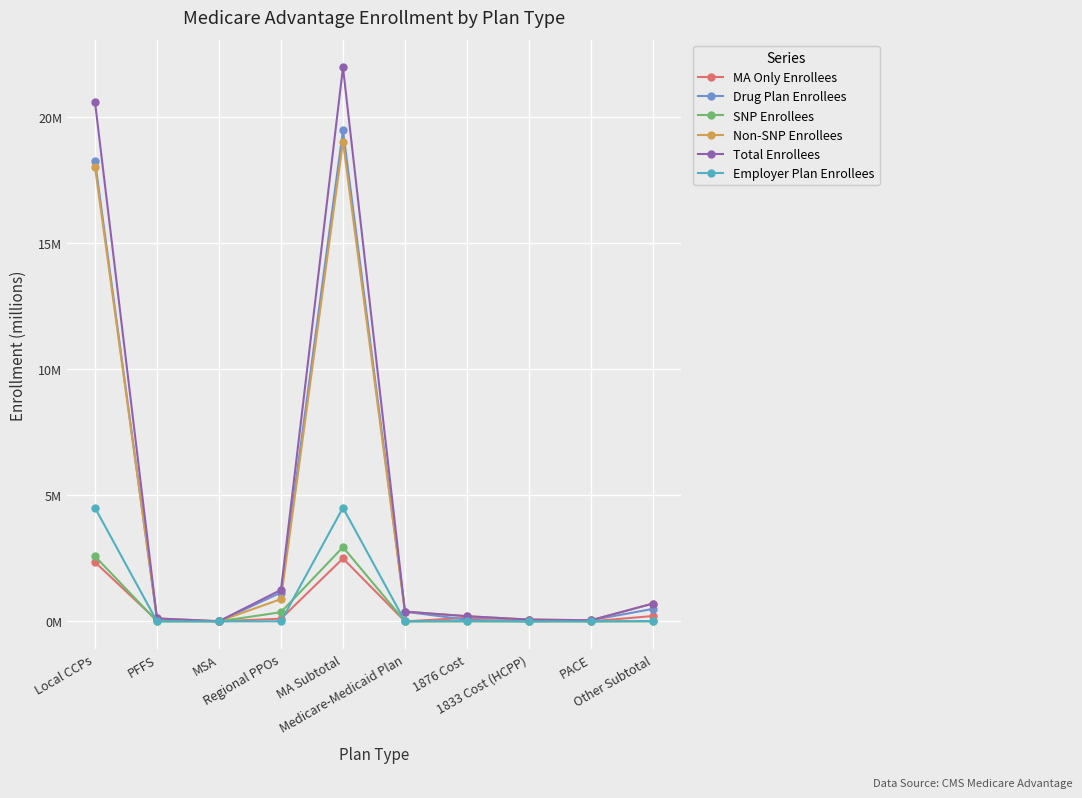

At which category does the chart reach its peak across all series?

MA Subtotal